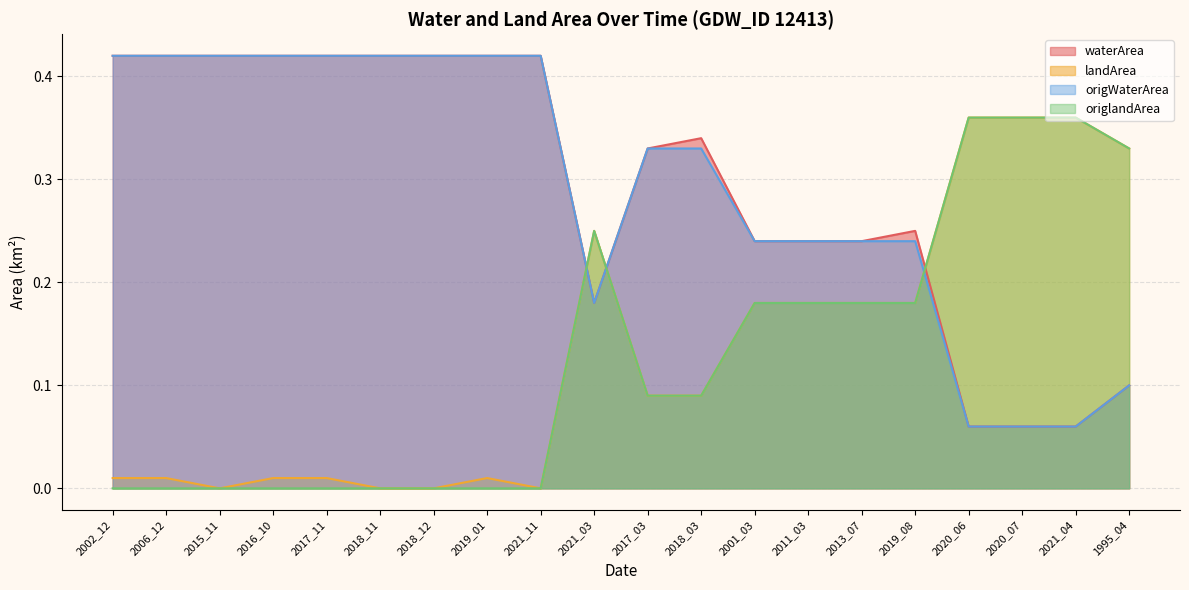

How many times do landArea and origWaterArea cross each other?

3